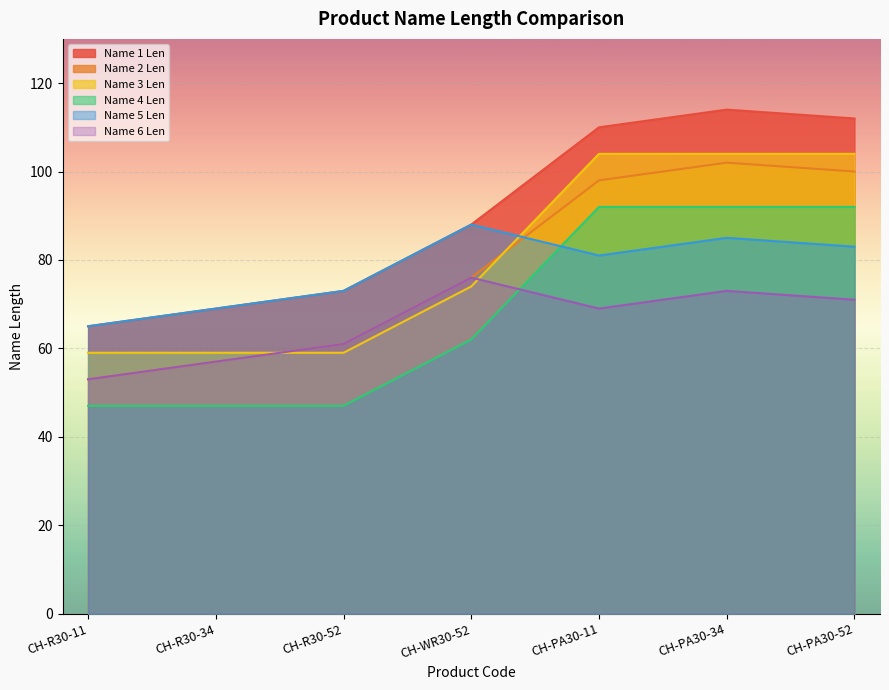

How many data points in Name 4 Len are above 62?

3